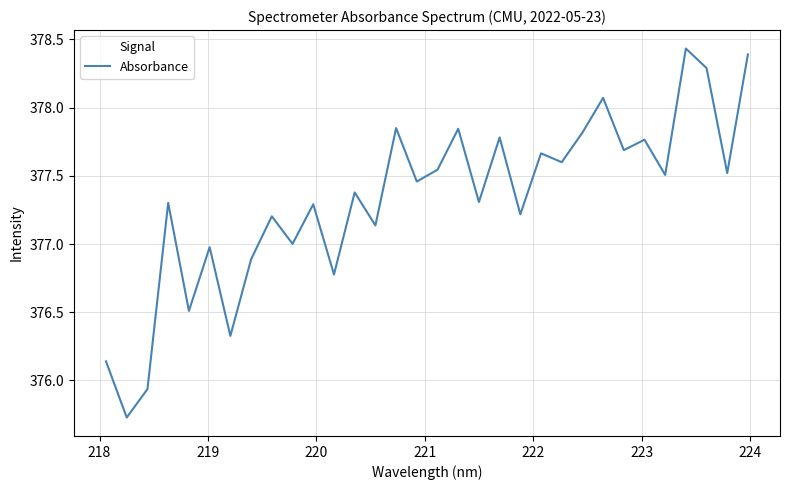

Does the chart display data point markers on the line(s)?

No